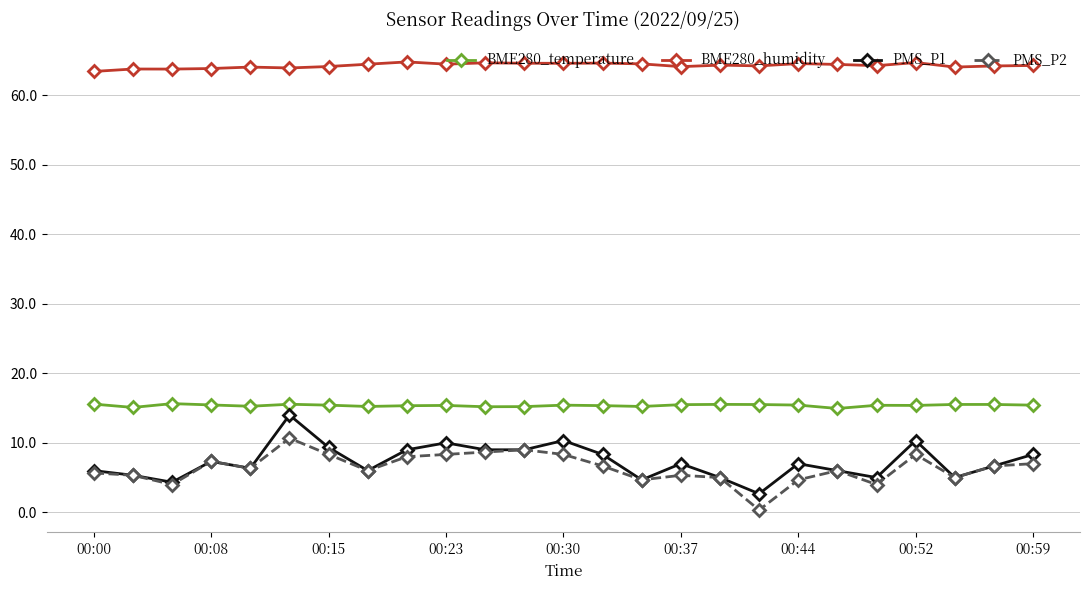

How many categories are shown in the chart?

25